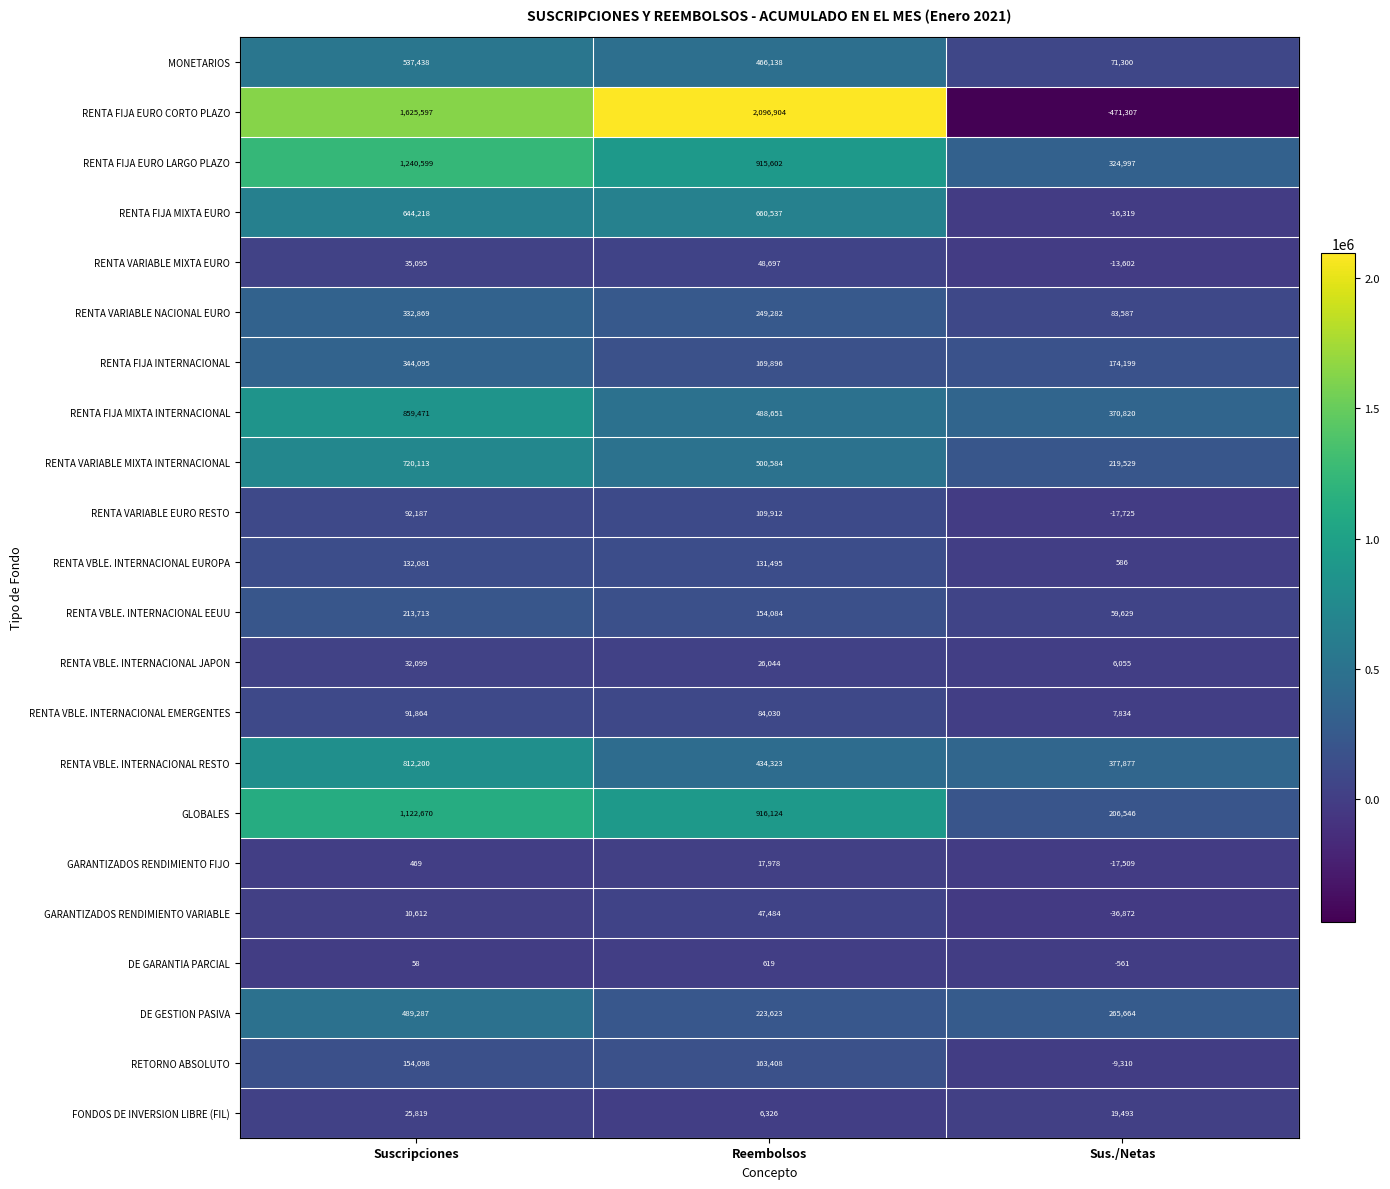

How many data points does each series have?

3